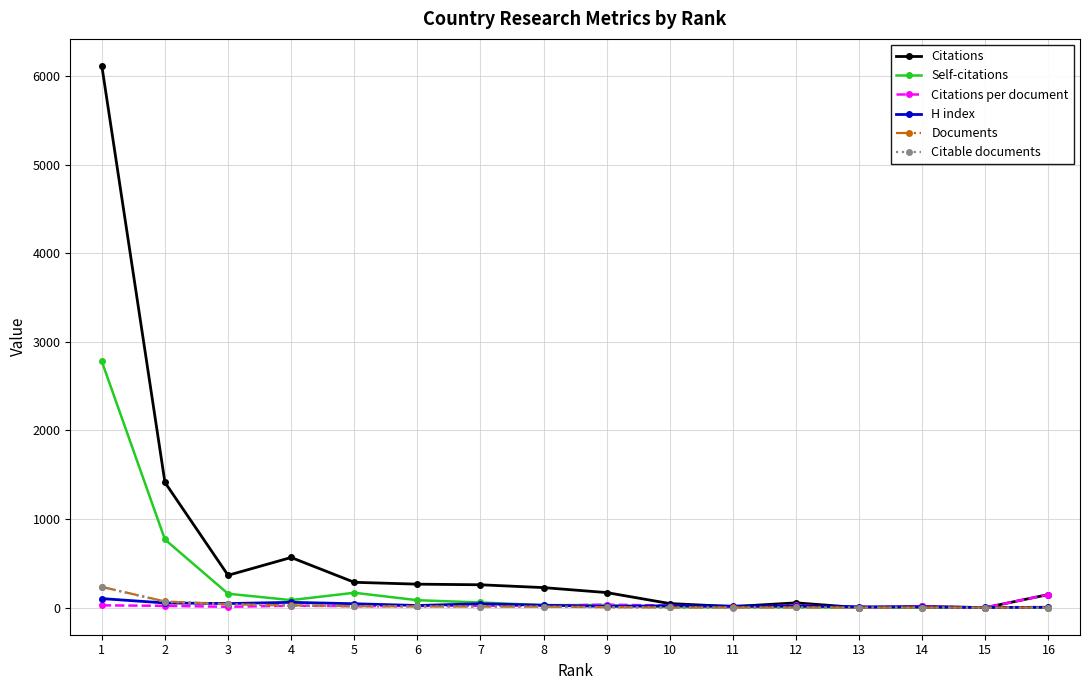

Which series has the widest spread of values?

Citations